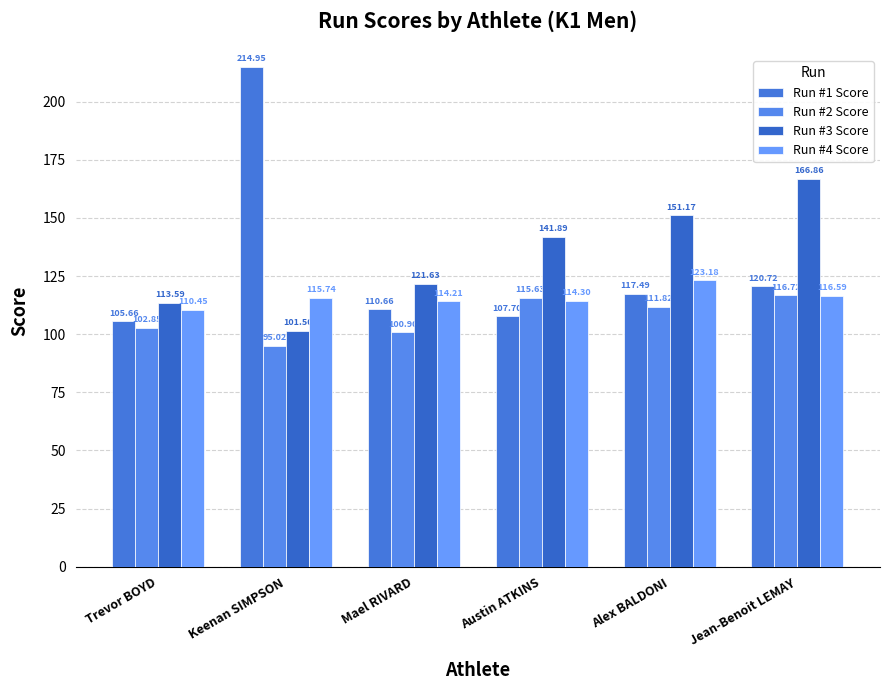

Between Keenan SIMPSON and Alex BALDONI, which series saw the biggest shift?

Run #1 Score